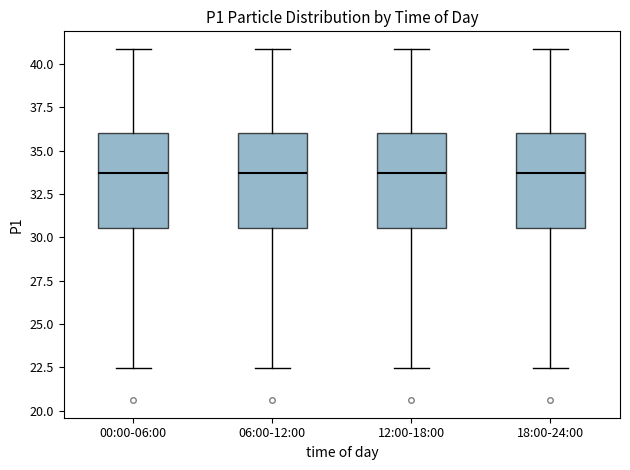

Reading left to right, transcribe this box plot: for each box, give where its median line is, the range the box spans, and where its two whiskers end, as read against the y-axis. The values are not printed on the chart, so give them approximately, as read against the axis.

00:00-06:00: median 33.5, box 30.5 to 36.0, whiskers 22.5 to 41.0
06:00-12:00: median 33.5, box 30.5 to 36.0, whiskers 22.5 to 41.0
12:00-18:00: median 33.5, box 30.5 to 36.0, whiskers 22.5 to 41.0
18:00-24:00: median 33.5, box 30.5 to 36.0, whiskers 22.5 to 41.0